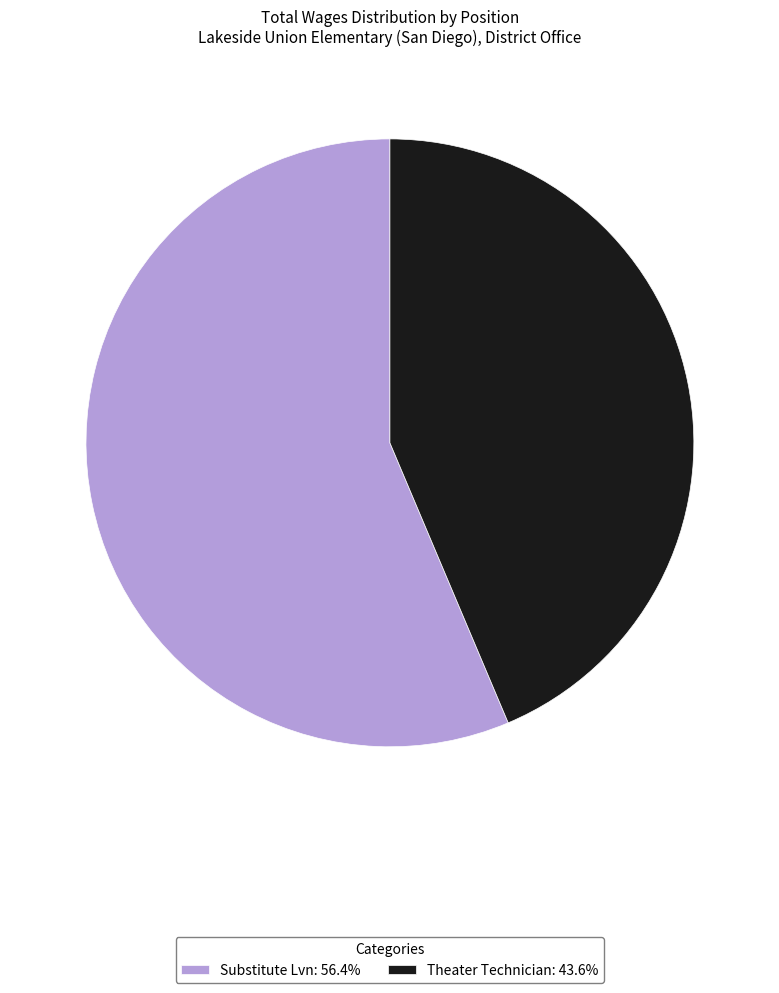

Is Substitute Lvn the majority of the pie?

Yes